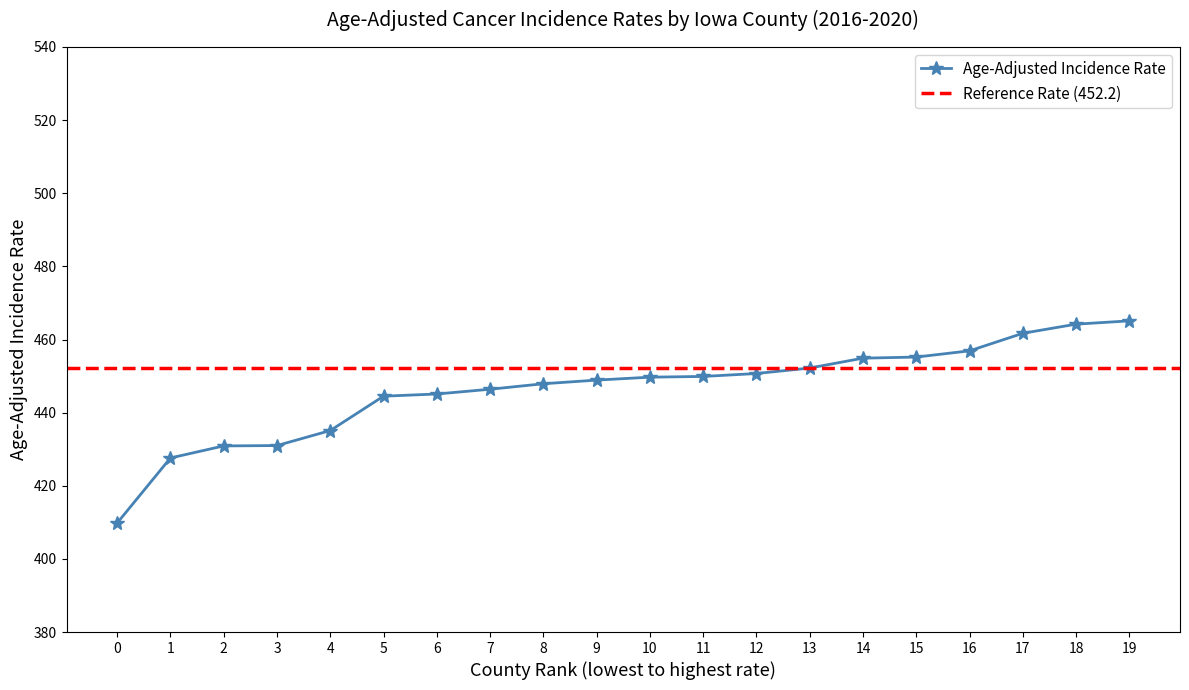

Where is Age-Adjusted Incidence Rate nearest to the value 437?

4